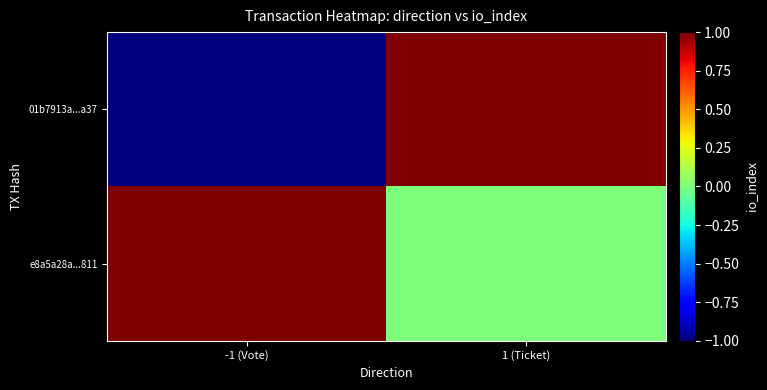

Between -1 (Vote) and 1 (Ticket), which series saw the biggest shift?

01b7913a...a37